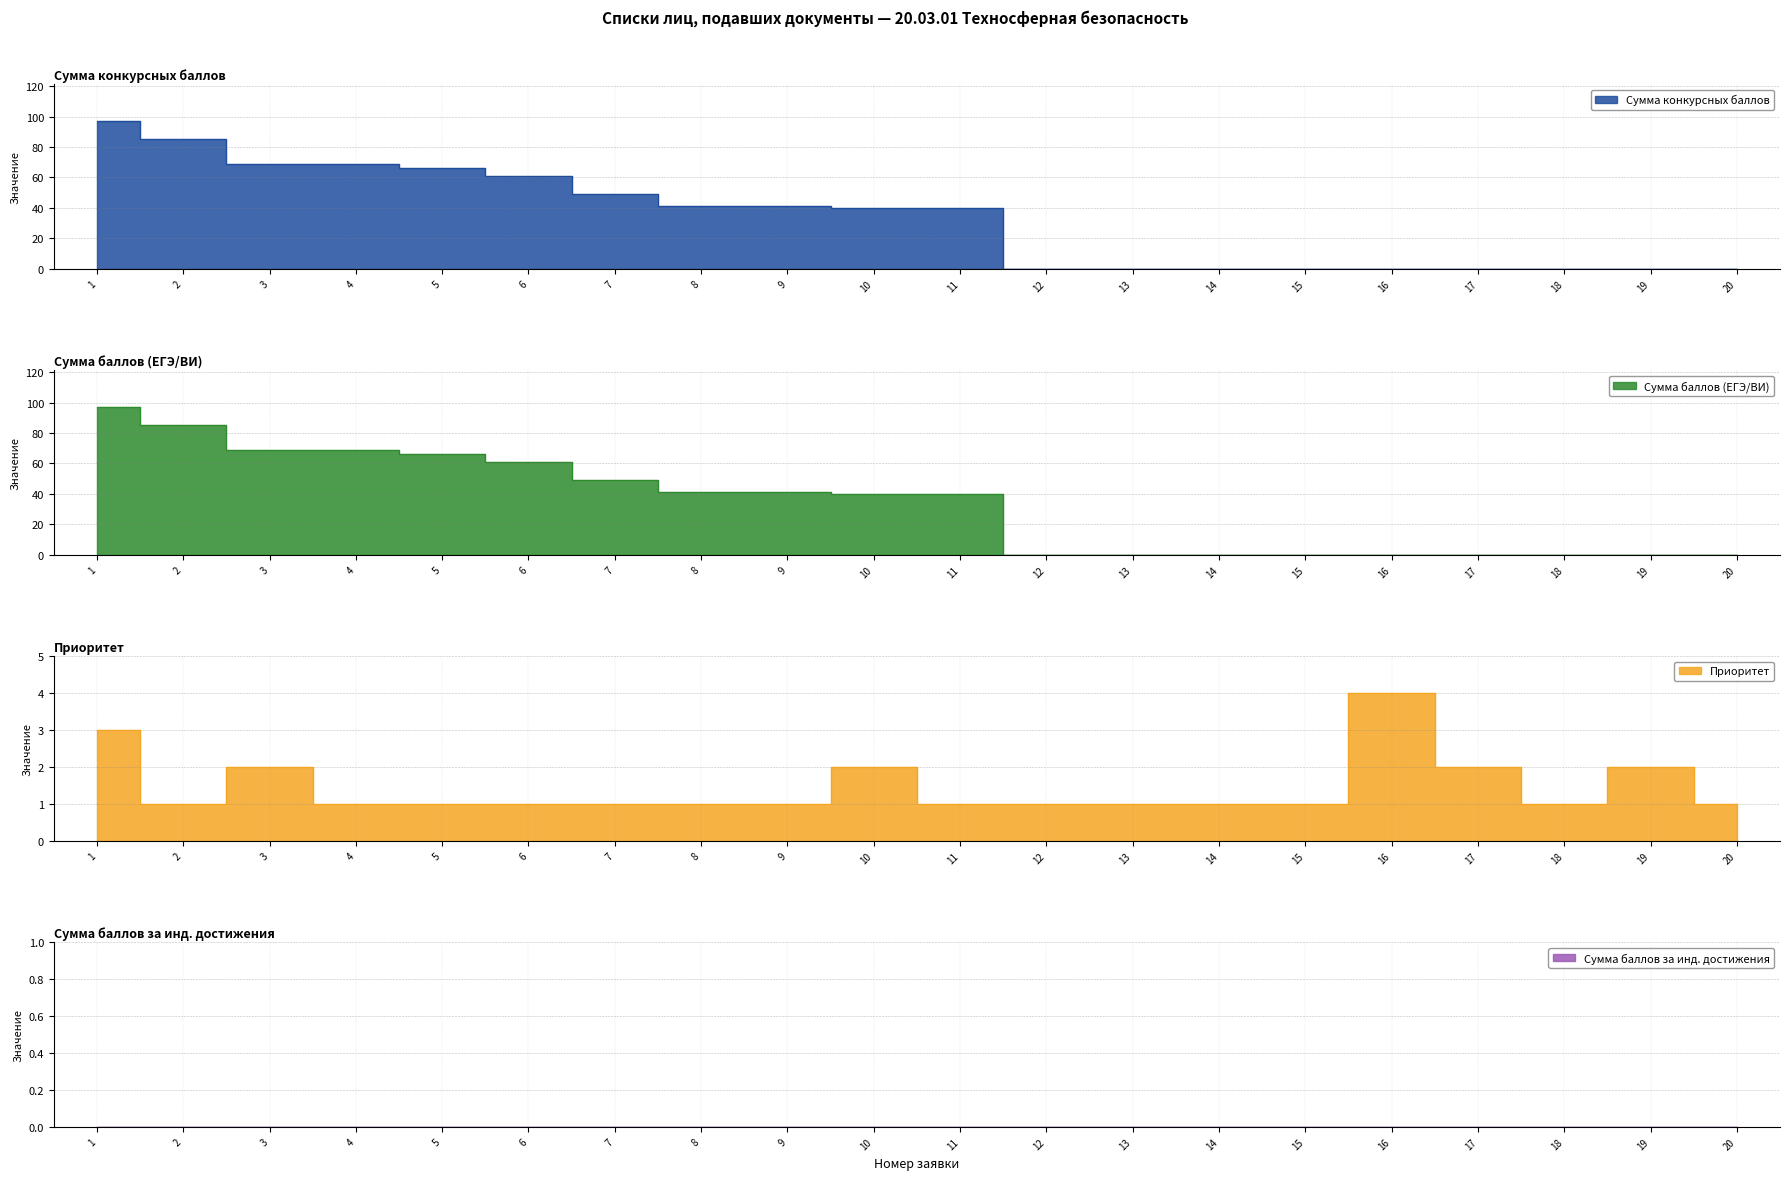

Count the Приоритет values in the range 1 to 2.

18